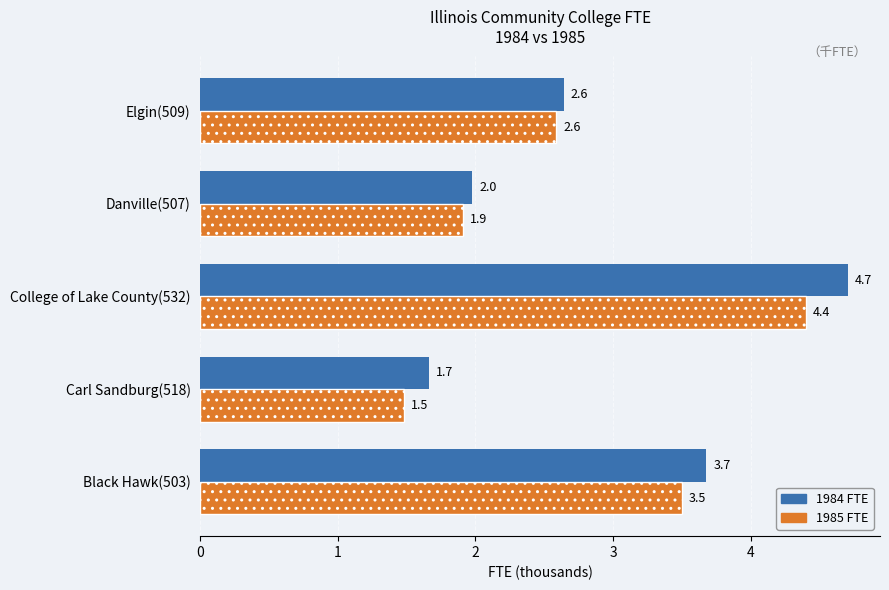

At which category is the sum across all series the highest?

College of Lake County(532)